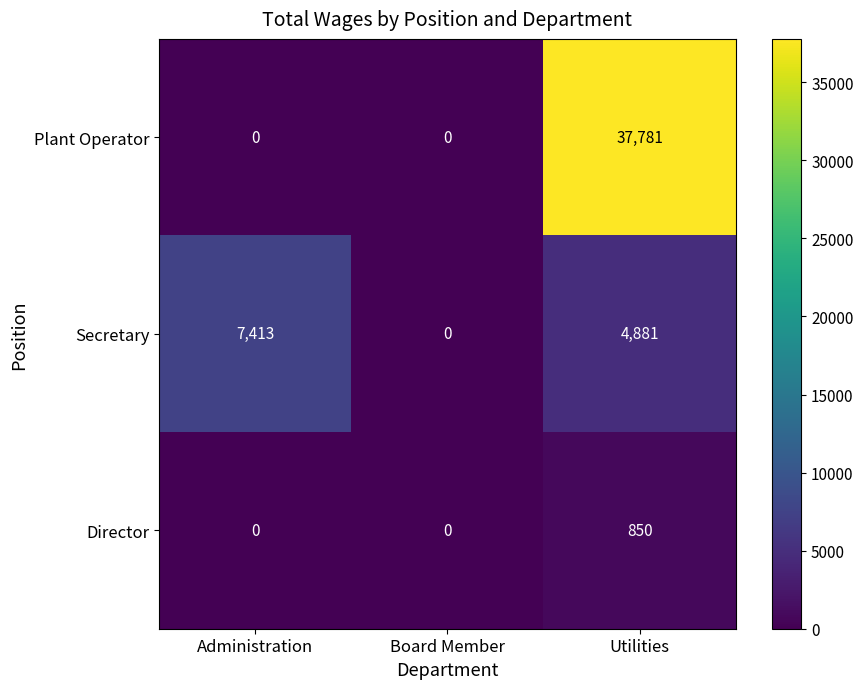

Reading left to right, what are all the values shown in this chart?

Plant Operator: 0	0	37781
Secretary: 7413	0	4881
Director: 0	0	850